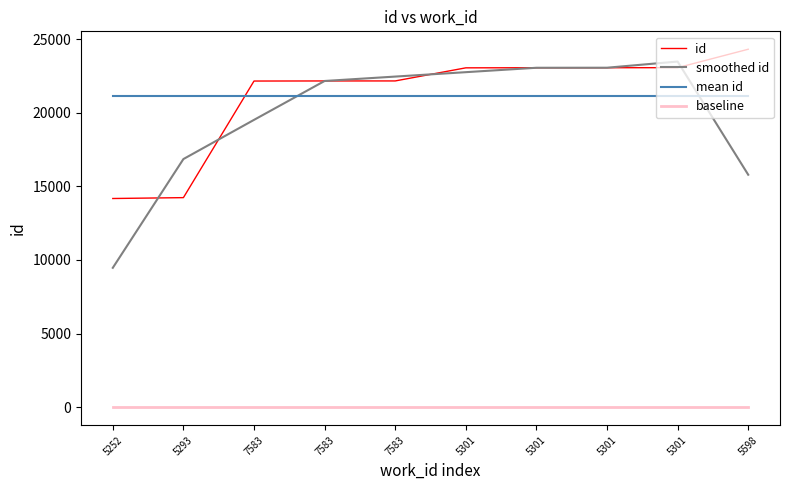

Reading right to left, what are all the values shown in this chart?

id: 5598=24306.0	5301=23054.0	5301=23051.0	5301=23050.0	5301=23043.0	7583=22154.0	7583=22153.0	7583=22147.0	5293=14232.0	5252=14173.0
smoothed id: 5598=15786.7	5301=23470.3	5301=23051.7	5301=23048.0	5301=22749.0	7583=22450.0	7583=22151.3	7583=19510.7	5293=16850.7	5252=9468.3
mean id: 5598=21136.3	5301=21136.3	5301=21136.3	5301=21136.3	5301=21136.3	7583=21136.3	7583=21136.3	7583=21136.3	5293=21136.3	5252=21136.3
baseline: 5598=0.0	5301=0.0	5301=0.0	5301=0.0	5301=0.0	7583=0.0	7583=0.0	7583=0.0	5293=0.0	5252=0.0